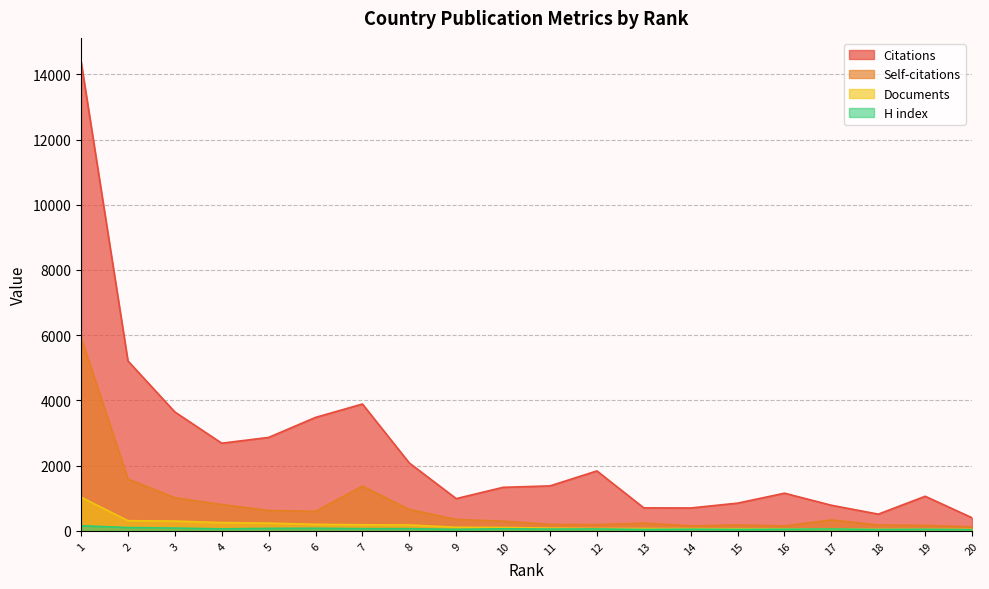

At which category does H index reach its first local valley?

4